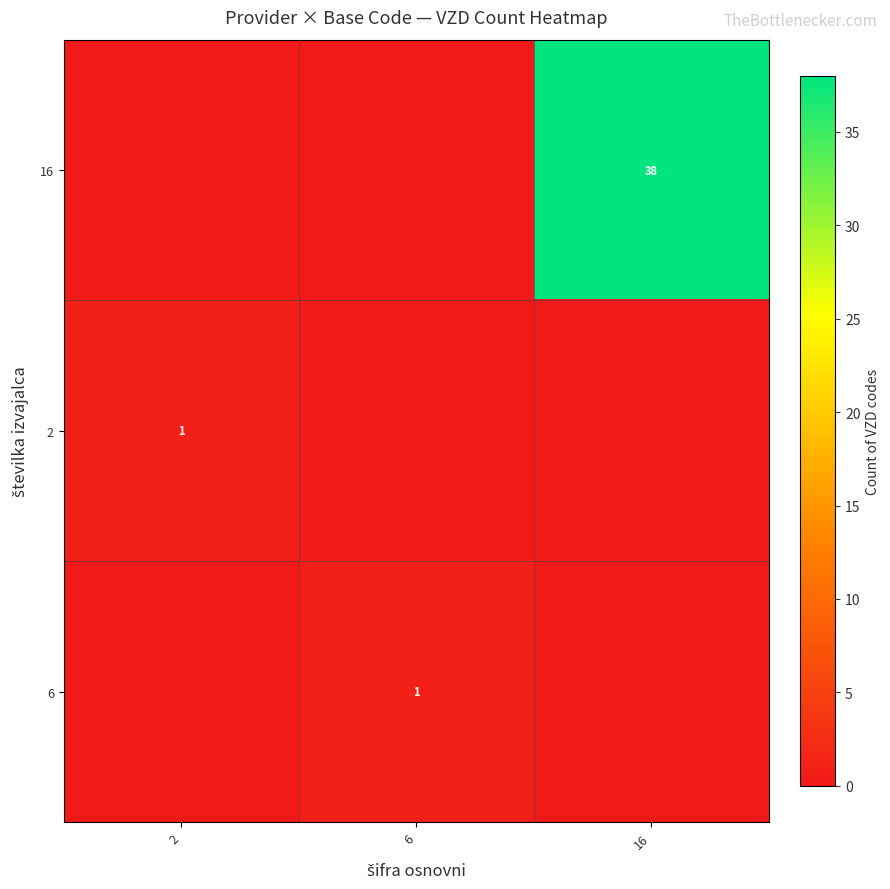

The row_0 series shows 38 at 16. True or false?

True